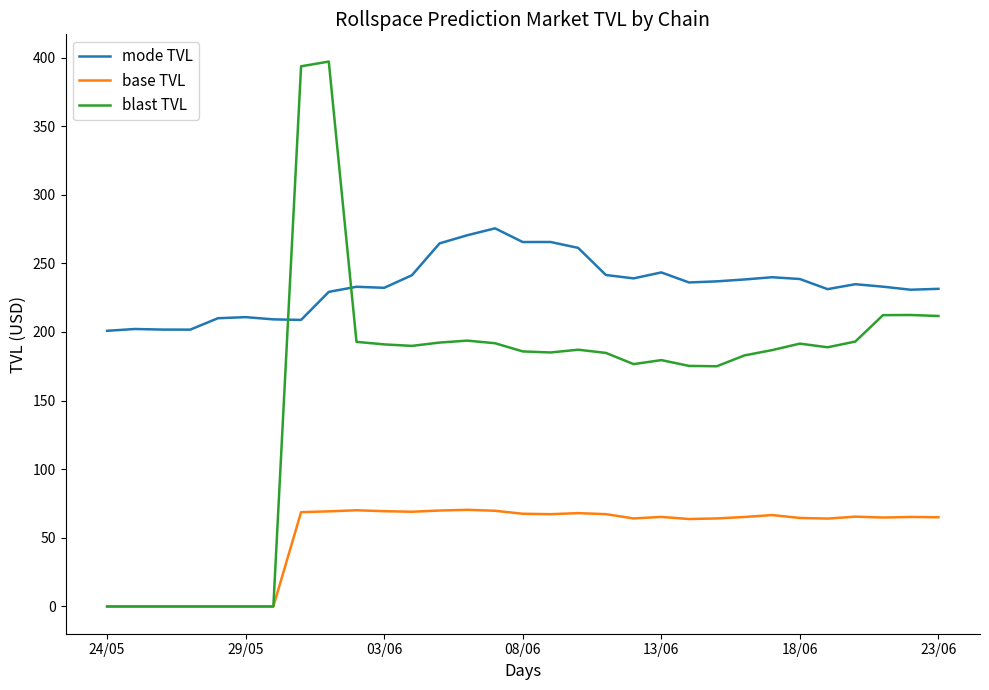

Which series has the largest range (max minus min)?

blast TVL